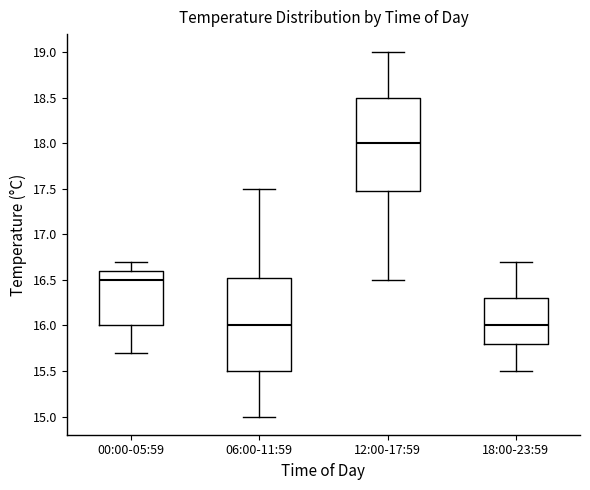

Where does the lower whisker of the box for 18:00-23:59 end on the y-axis? The values are not printed on the chart, so give them approximately, as read against the axis.

15.50